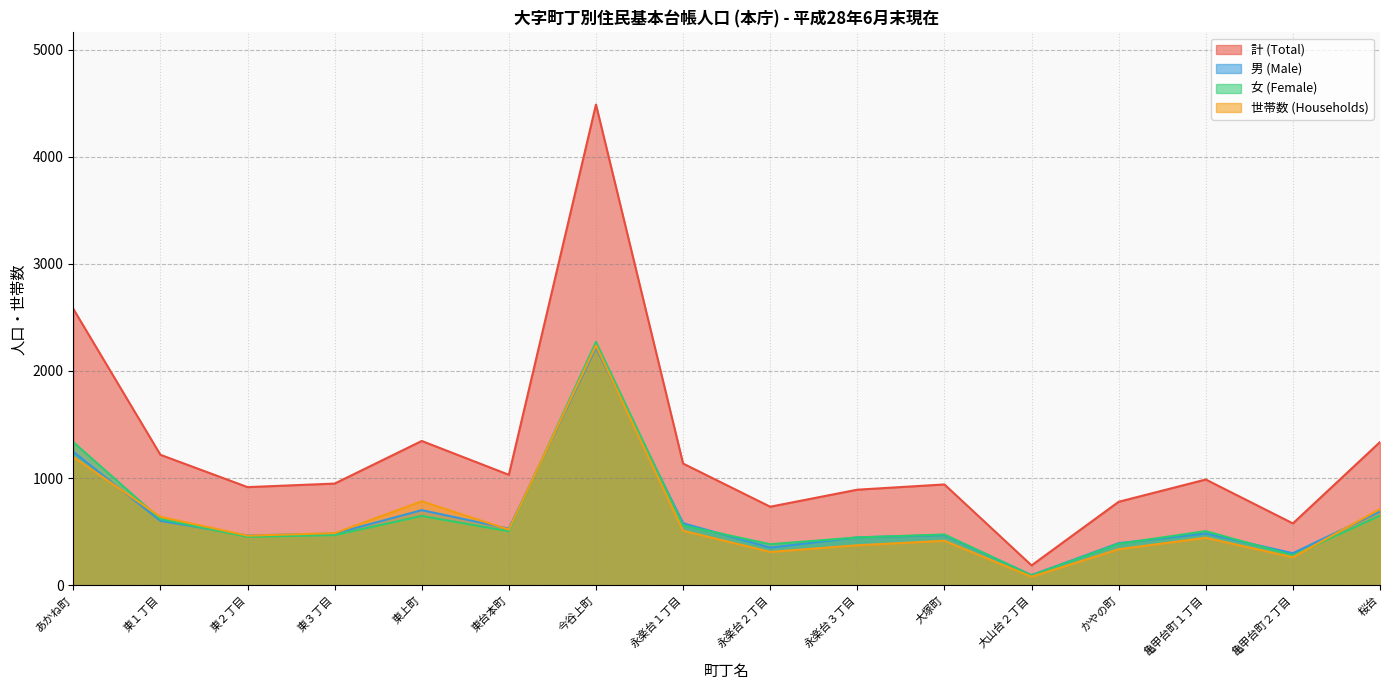

What is the sum of the 男 (Male) values at あかね町 and 大山台２丁目?

1338